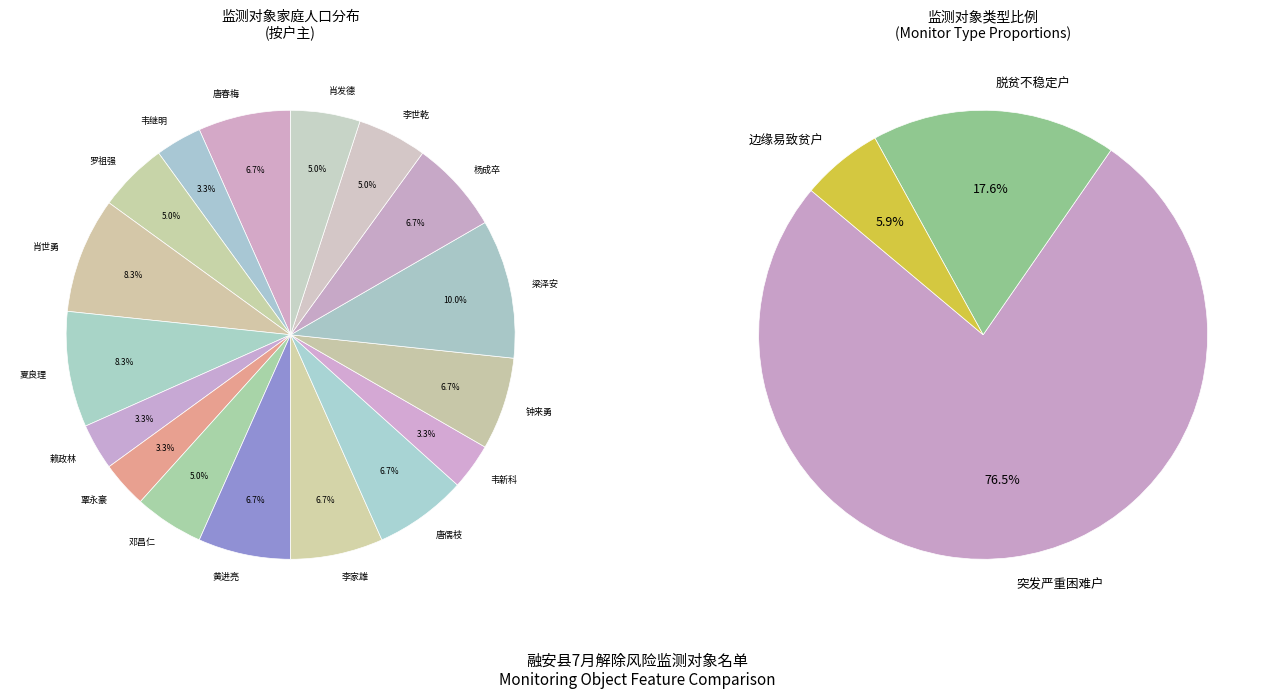

To the nearest percent, what is the difference between the 肖世勇 and 赖政林 slice percentages?

5%